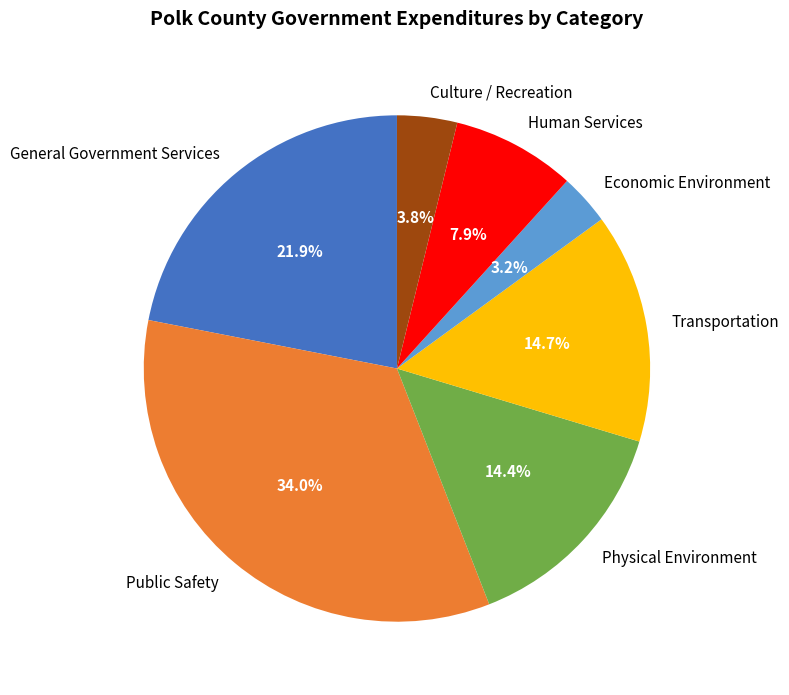

What percentage is the Culture / Recreation slice, to the nearest percent?

4%